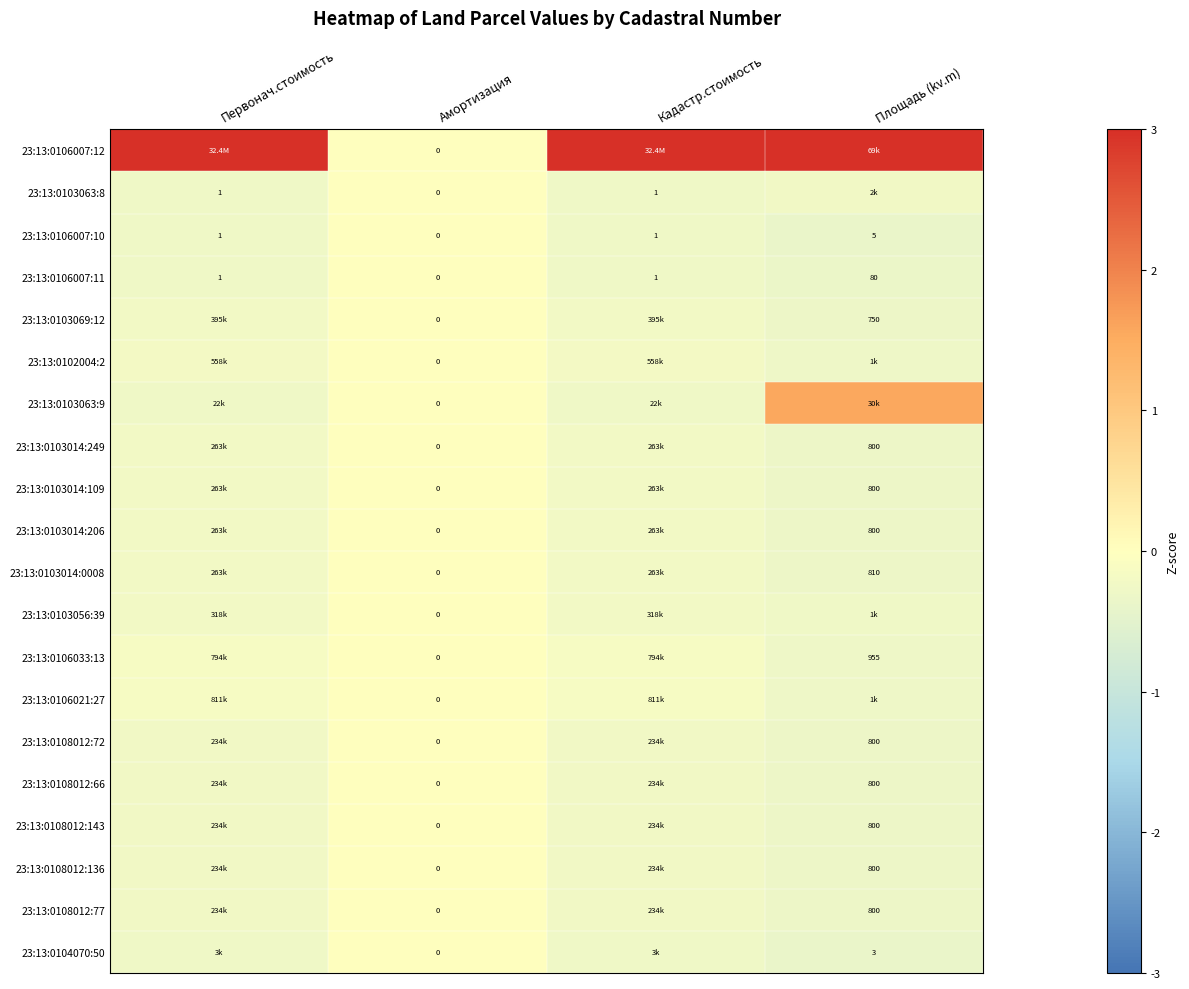

Is the value of 23:13:0104070:50 at Площадь (kv.m) greater than the value of 23:13:0103063:8 at Кадастр.стоимость?

Yes